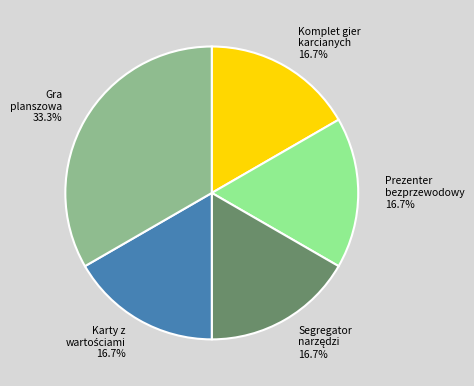

Does Prezenter bezprzewodowy represent more than half of the total?

No